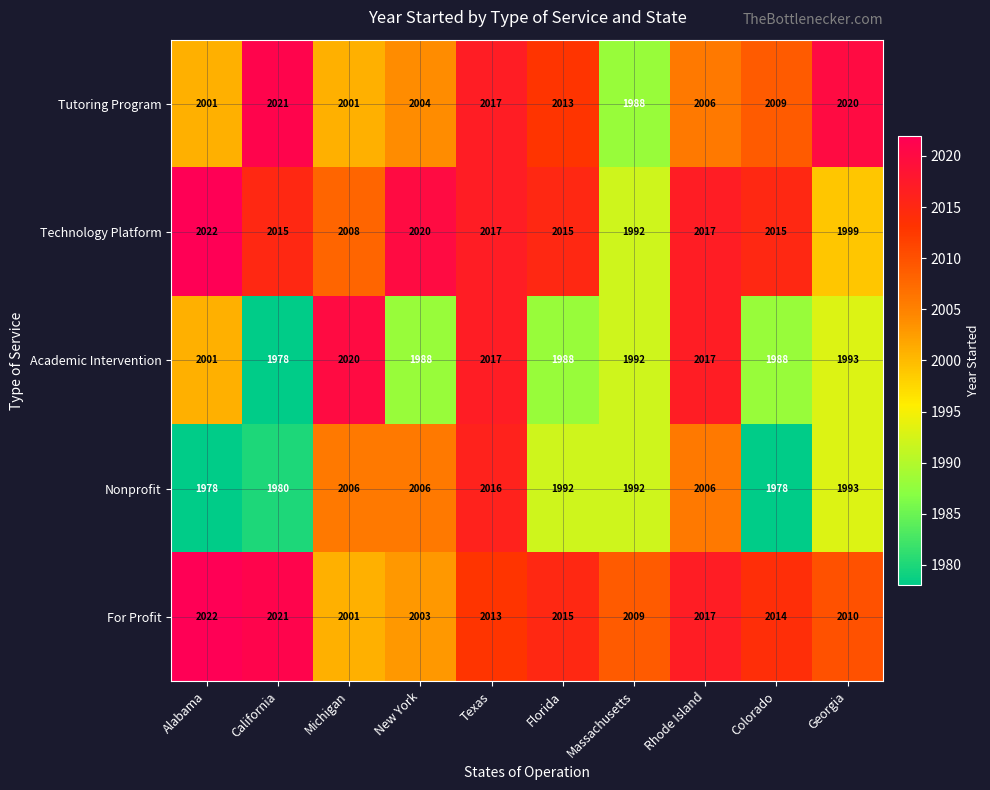

At which category is the sum across all series the highest?

Texas